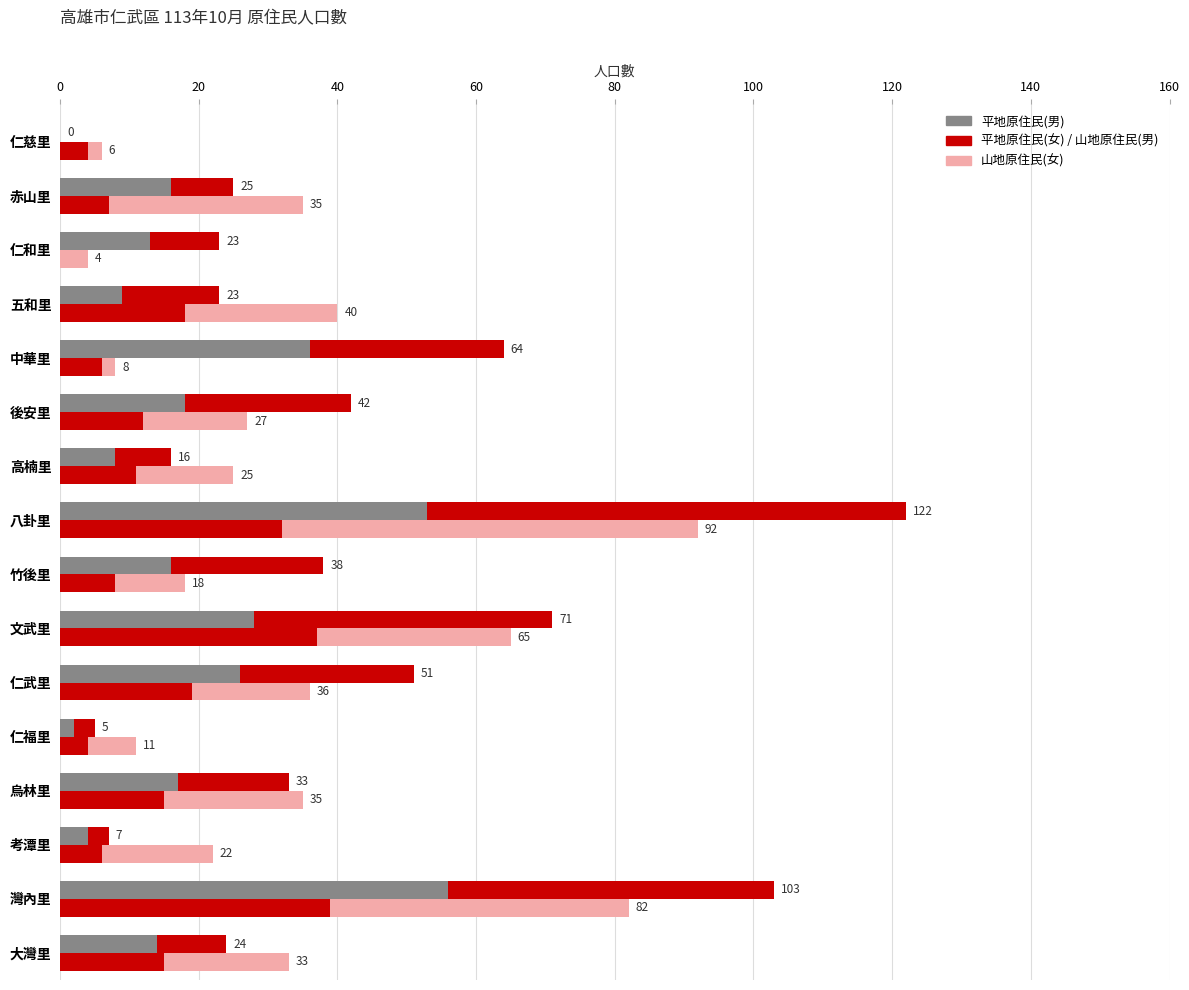

How many data points in 山地原住民(女) are above 17?

7